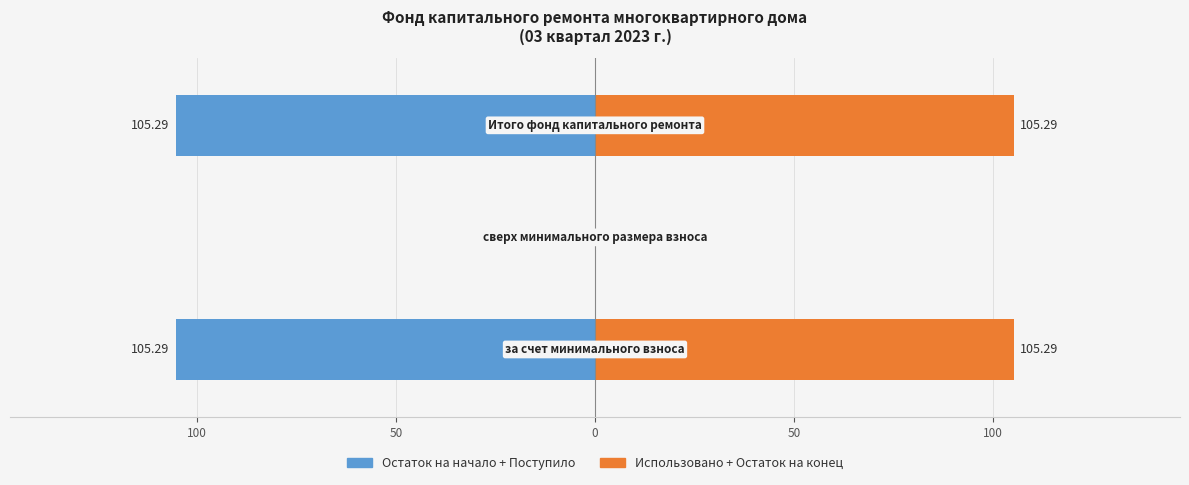

Reading left to right, list all the values displayed in this chart.

Остаток на начало + Поступило: 150=-105.3	100=0.0	50=-105.3
Использовано + Остаток на конец: 150=105.3	100=0.0	50=105.3